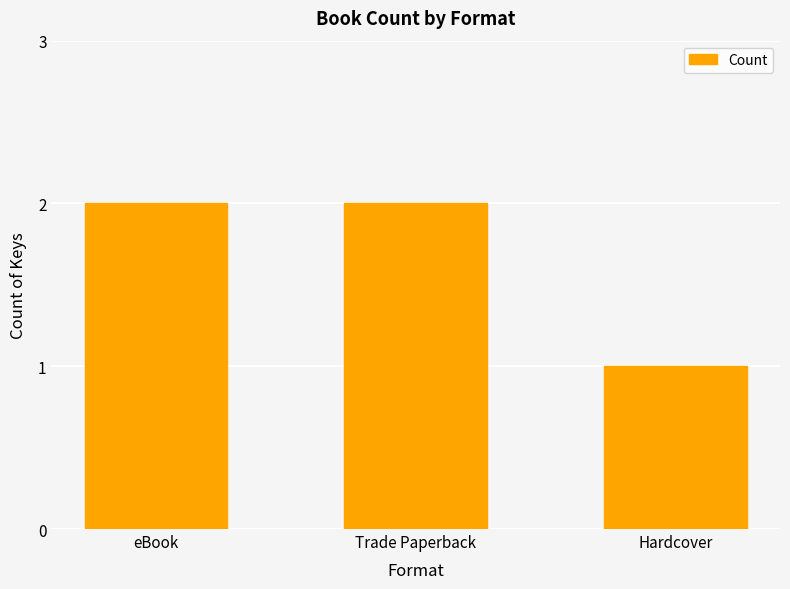

What is the label of the 3rd bar from the left?

Hardcover